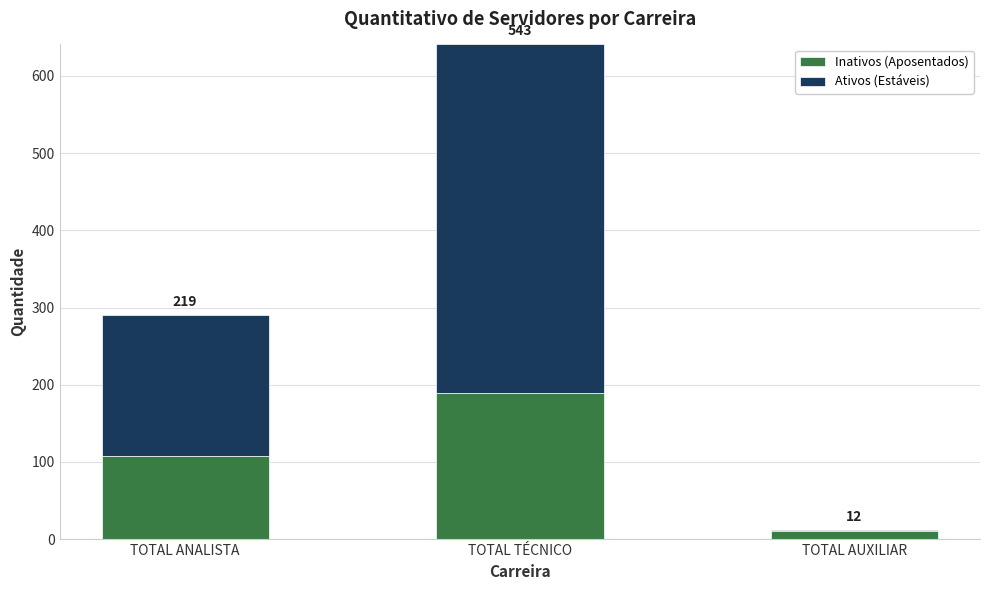

Does the chart contain stacked bars?

Yes